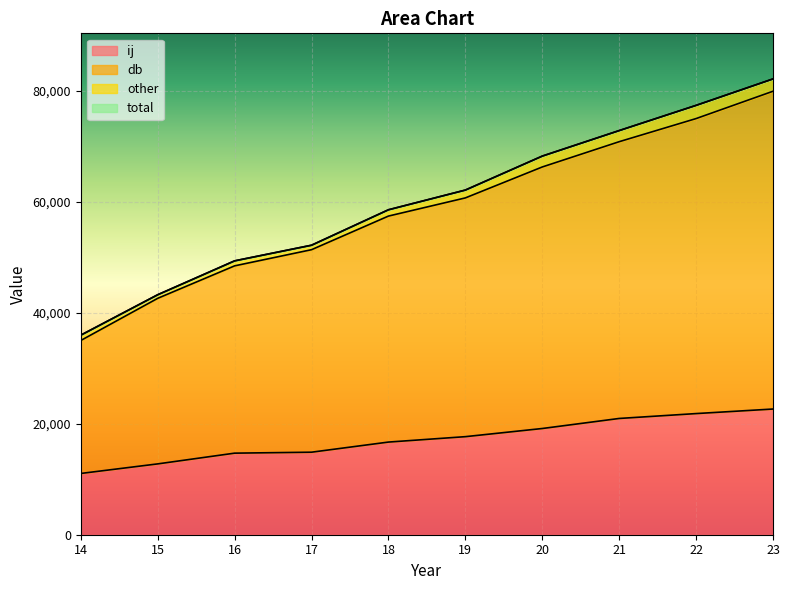

Where does the ij series first go above 17662?

20